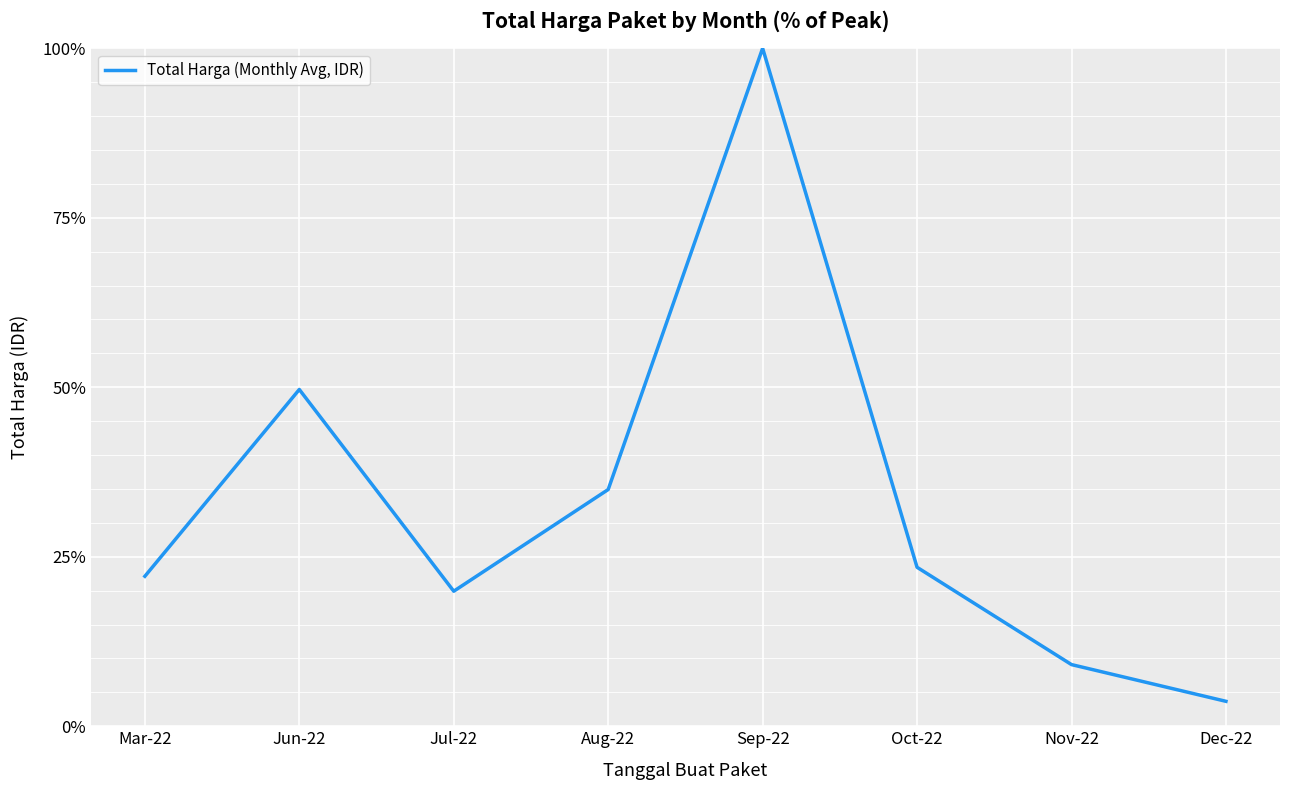

What is the difference between the values at Aug-22 and Oct-22?

11.5